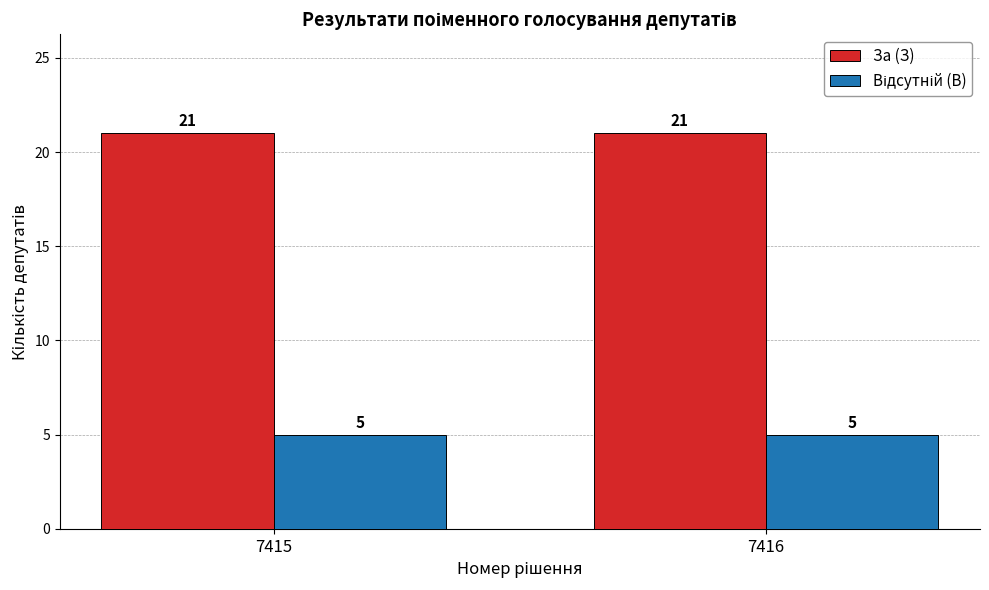

What is the total value across all series at 7415?

26